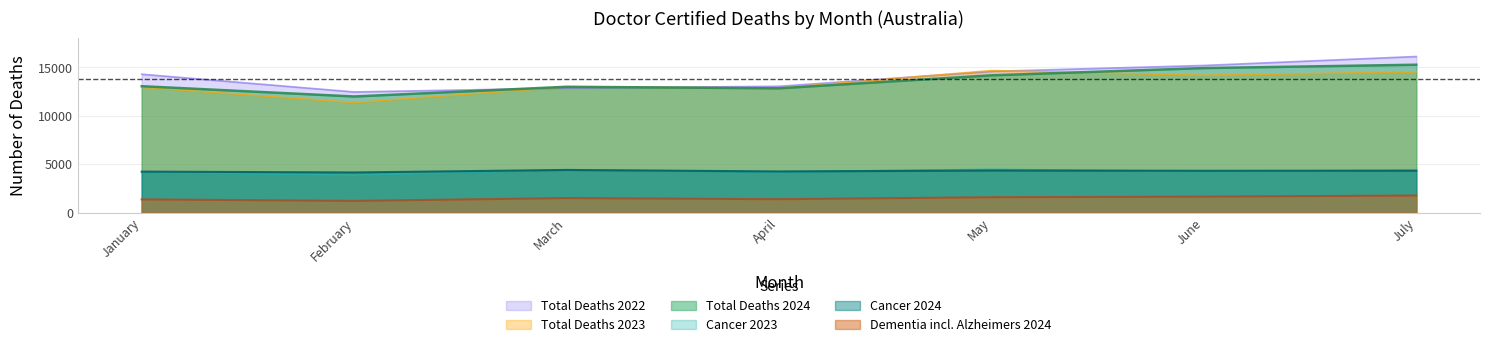

Read the Dementia including Alzheimers 2024 value at May, to the nearest 50.

1600